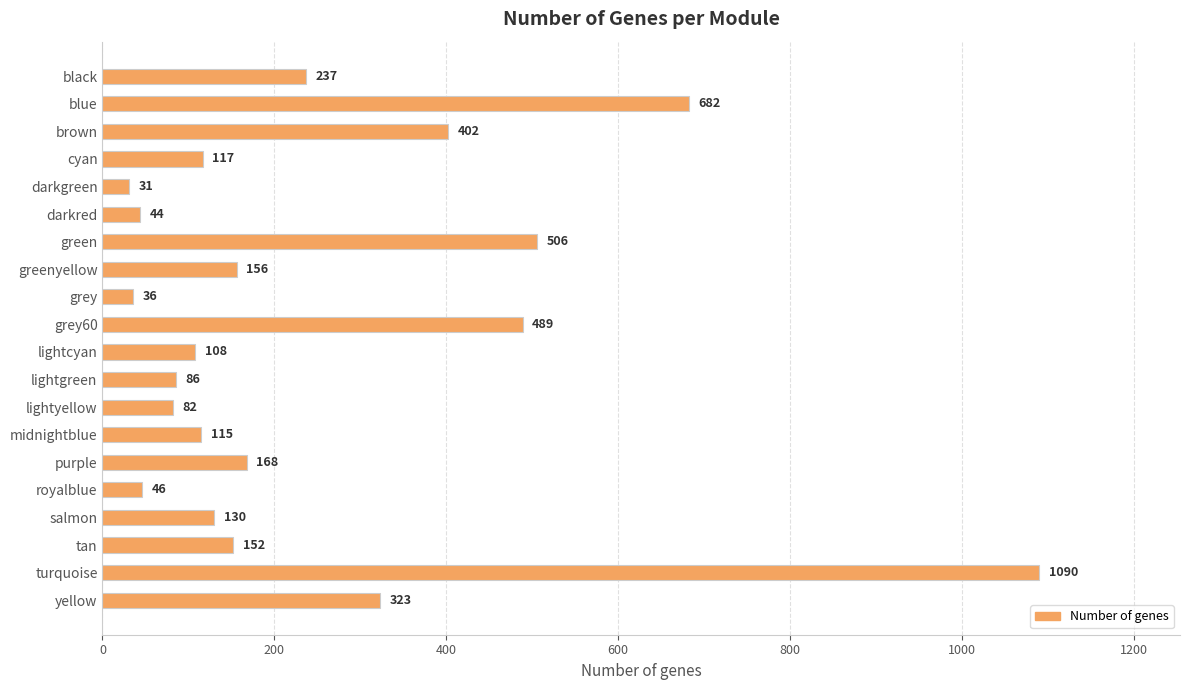

At which category does the chart reach its minimum across all series?

darkgreen